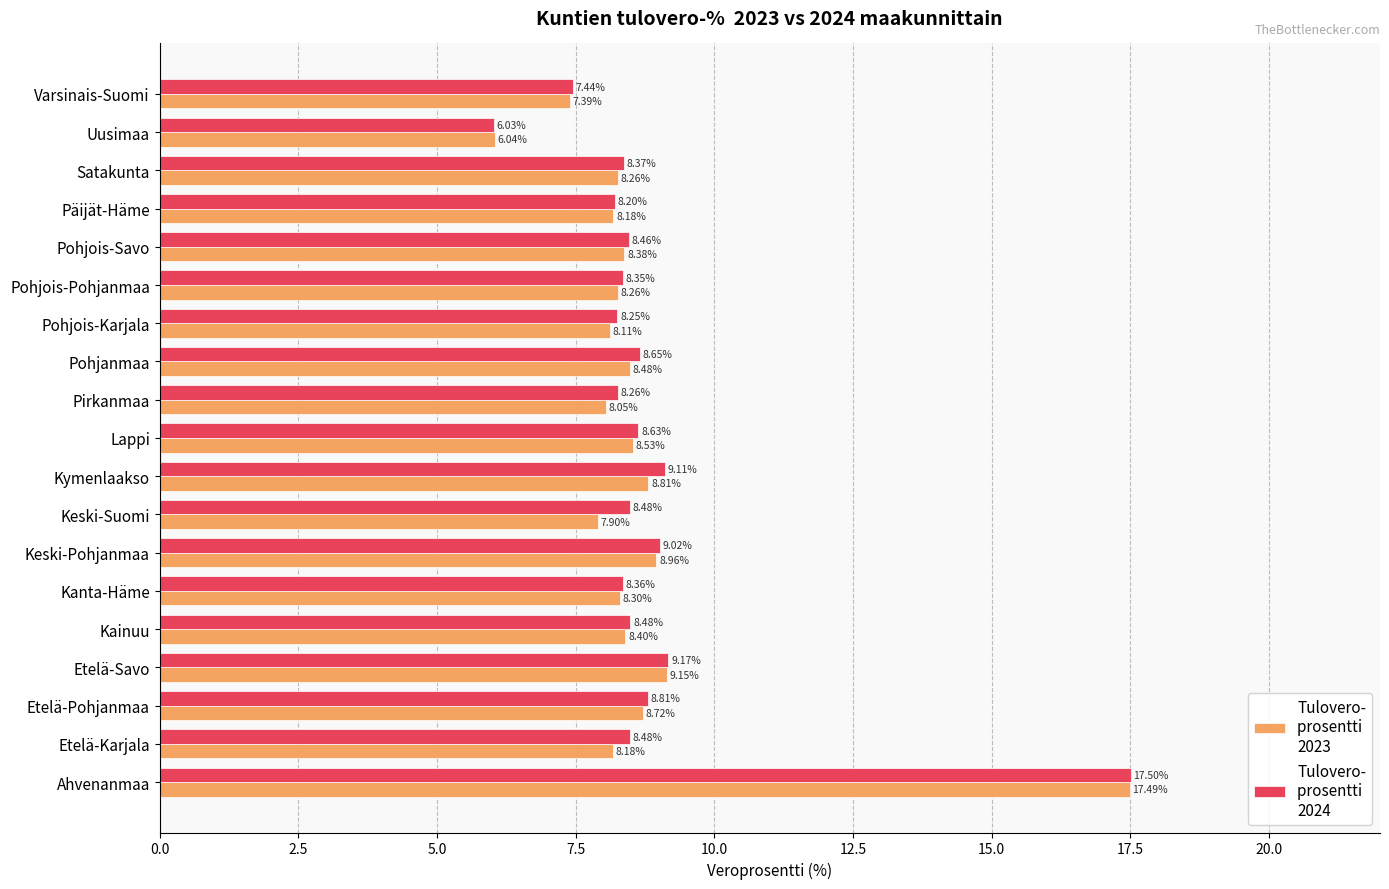

Which label corresponds to the smallest value in the chart?

Uusimaa